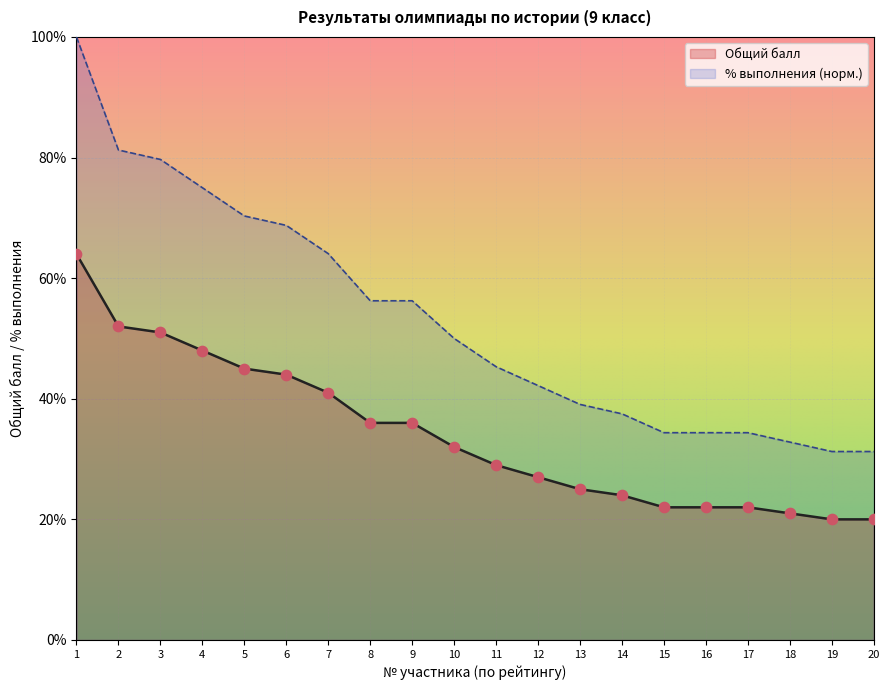

Which series has the largest total across all categories?

% выполнения (норм.)